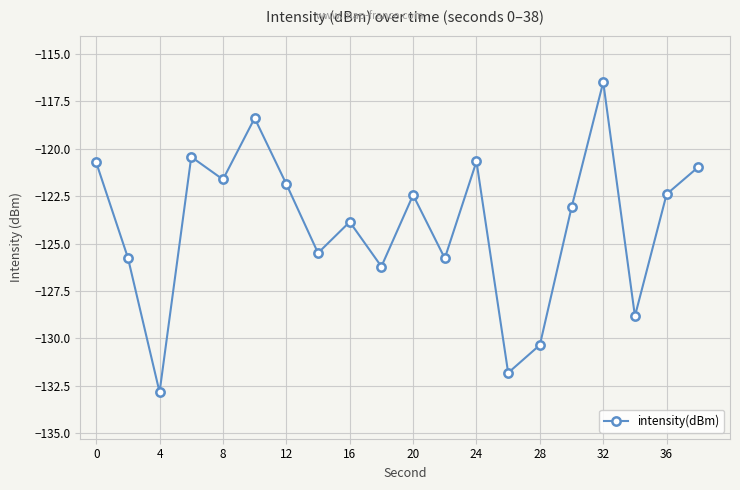

How many interior local peaks (higher than both neighbors) does the data have?

6